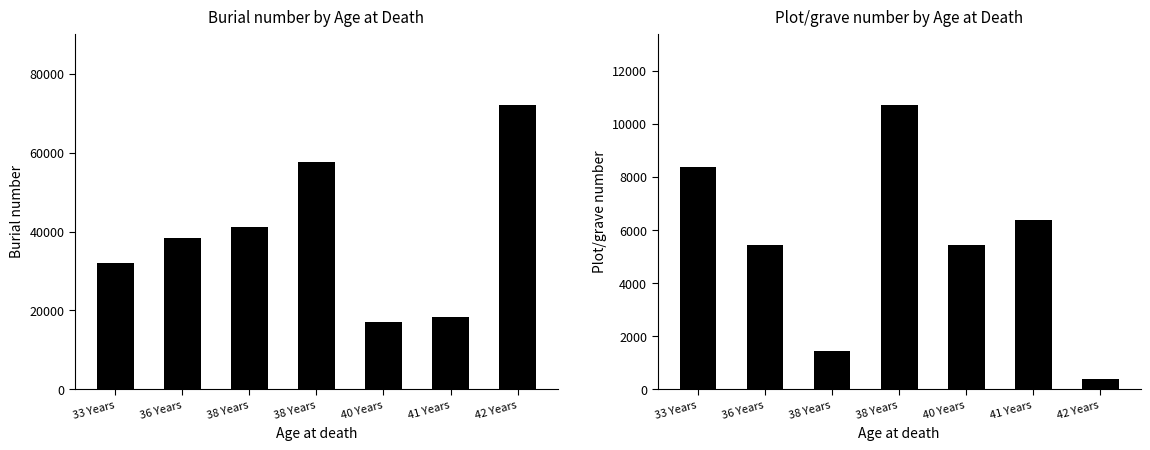

Reading left to right, list all the values displayed in this chart.

Burial number: 33 Years=32036	36 Years=38337	38 Years=41260	38 Years=57647	40 Years=17050	41 Years=18328	42 Years=72172
Plot/grave number: 33 Years=8361	36 Years=5421	38 Years=1446	38 Years=10721	40 Years=5431	41 Years=6384	42 Years=400